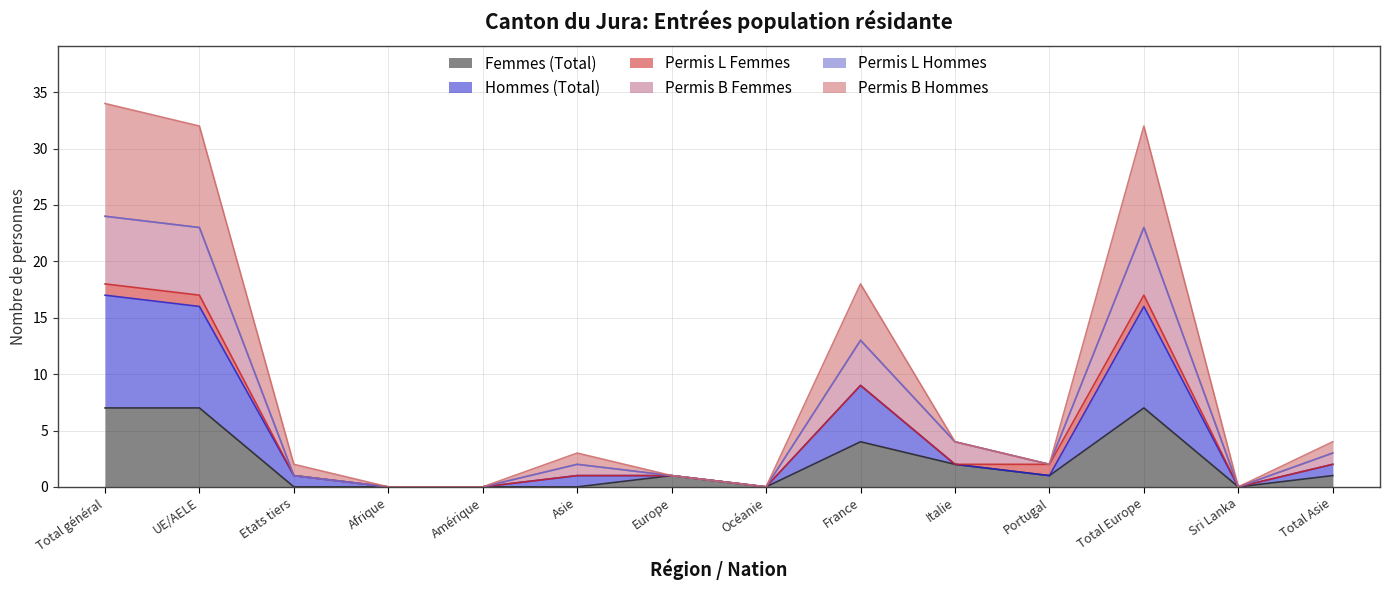

At which category is the sum across all series the highest?

Total général